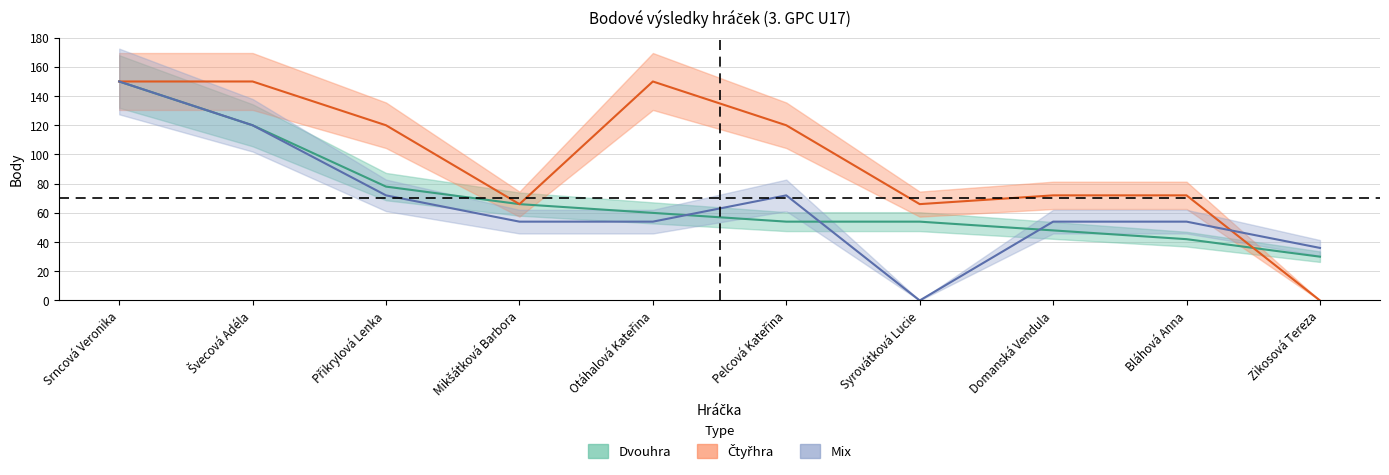

What is the total value across all series at Srncová Veronika?

450